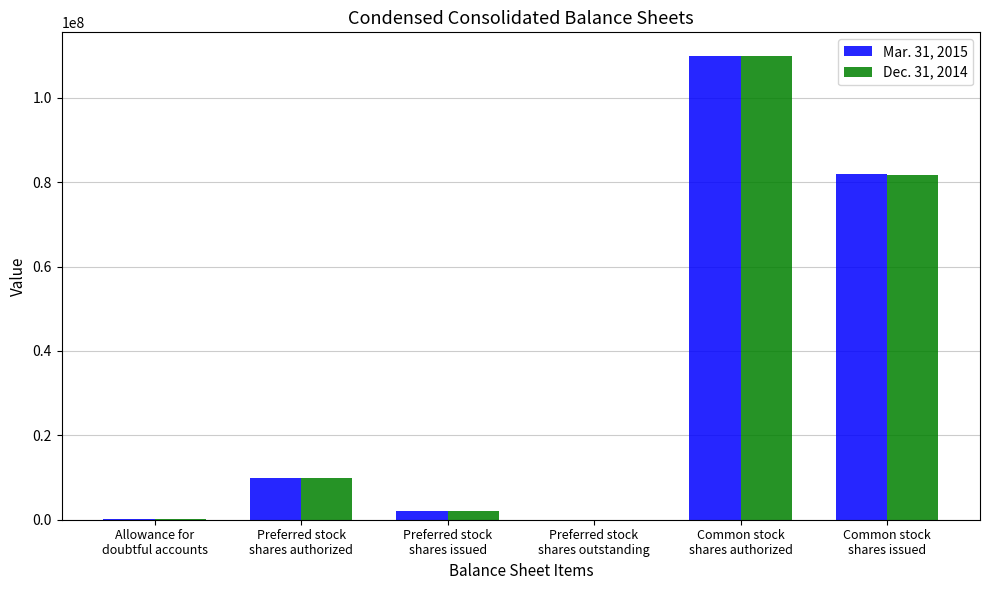

Which category has the highest value in the Dec. 31, 2014 series?

Common stock
shares authorized